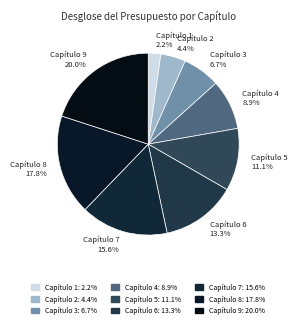

To the nearest percent, what is the average slice percentage?

11%